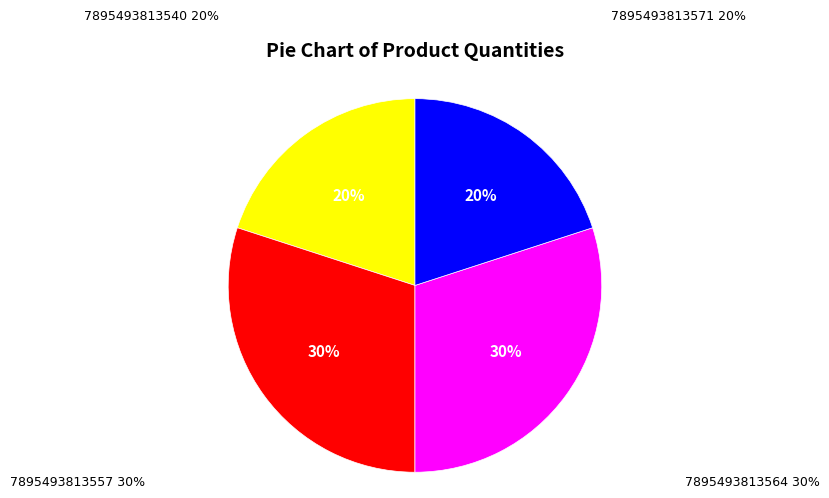

Does any single category account for the majority?

No